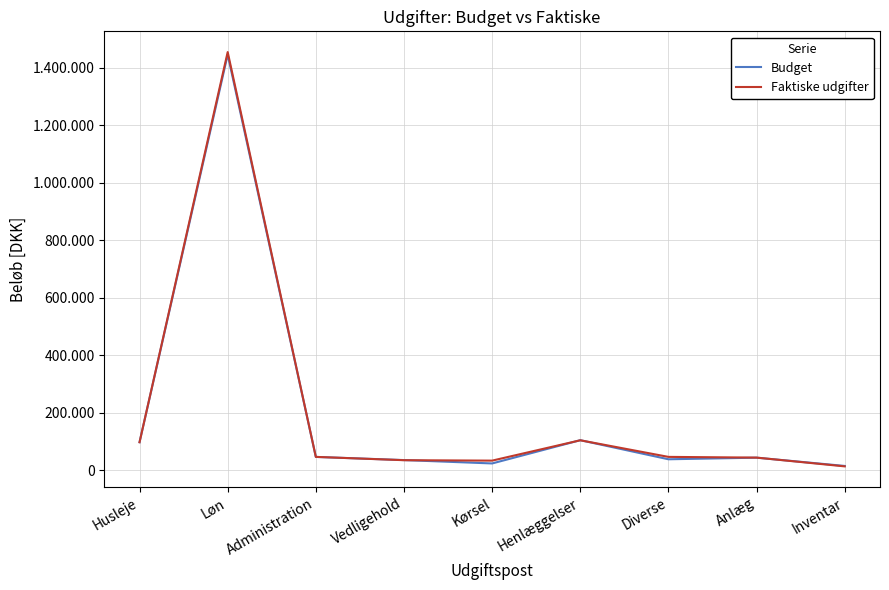

List the series in order of their overall mean, highest first.

Faktiske udgifter, Budget